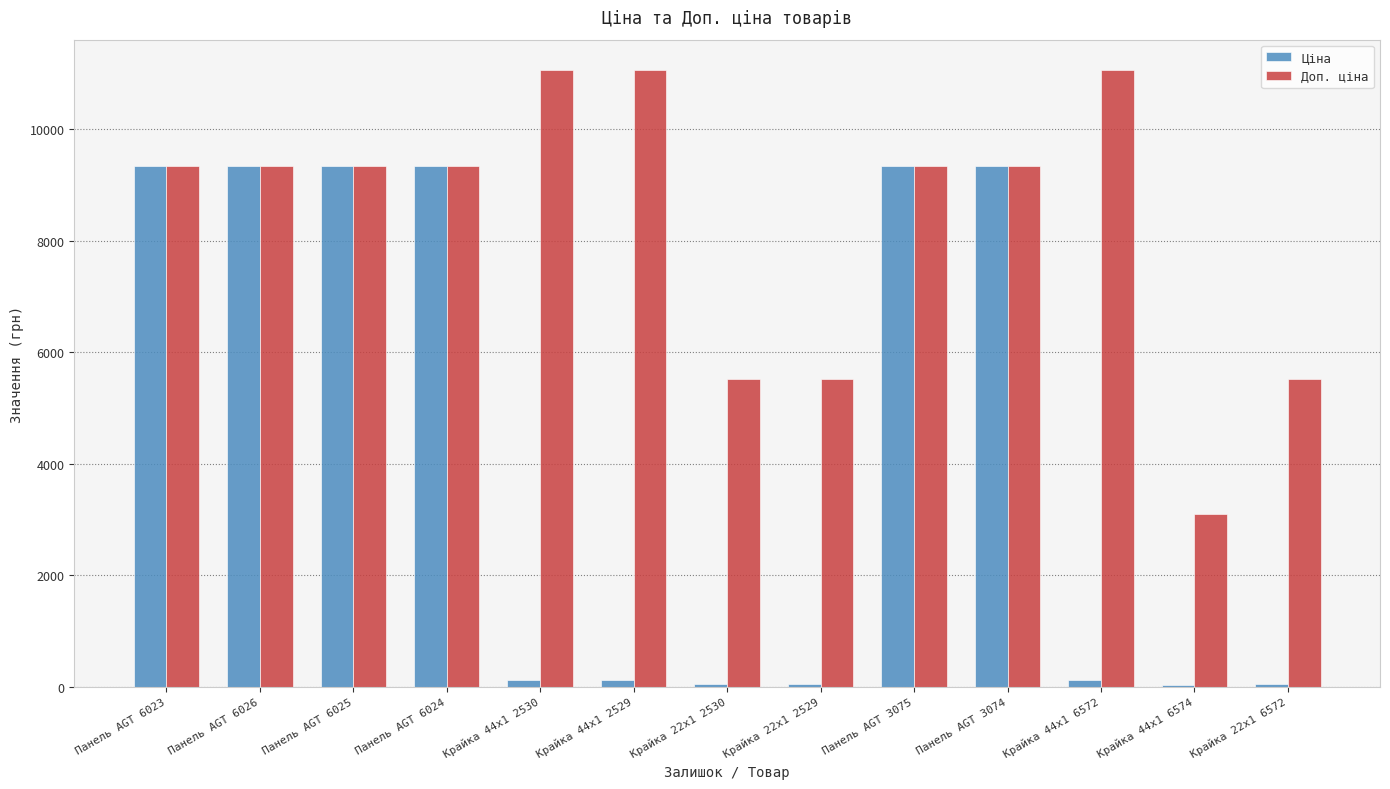

How many groups of bars are there?

13